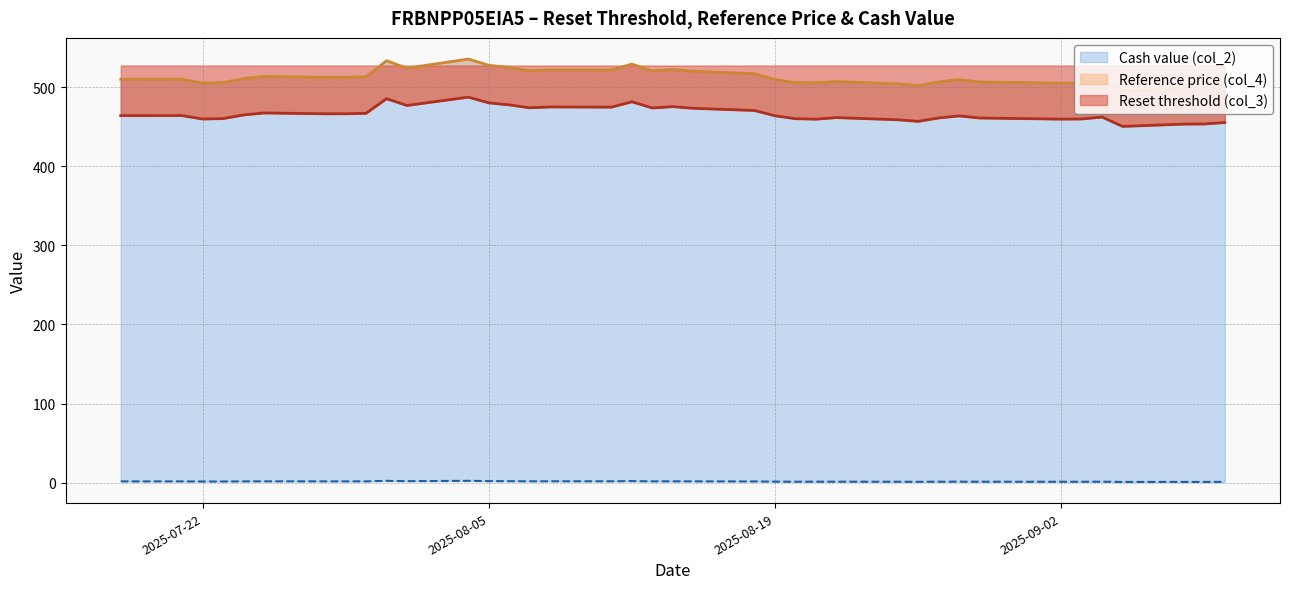

Which series changed the most between 2025-08-06 and 2025-08-12?

Reference price (col_4)